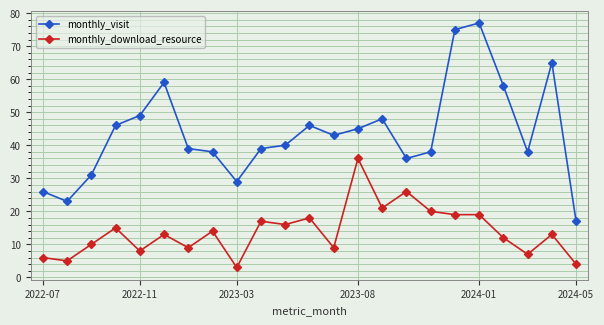

What is the sum of all monthly_visit values?

1005